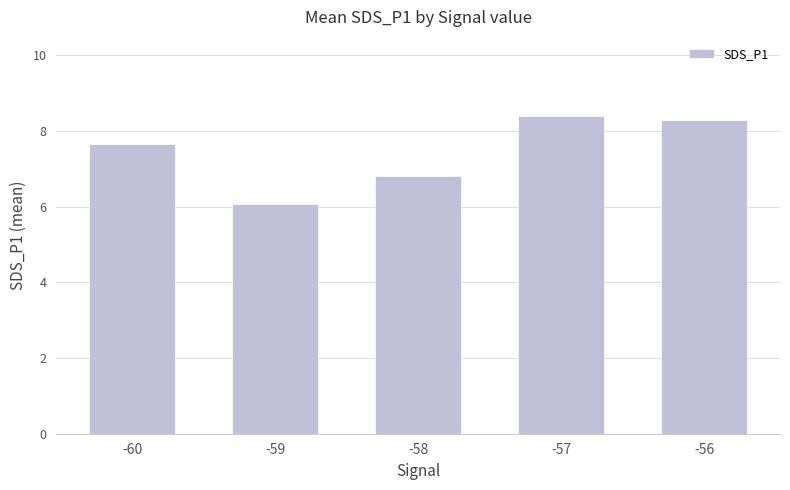

Does the chart contain any negative values?

No